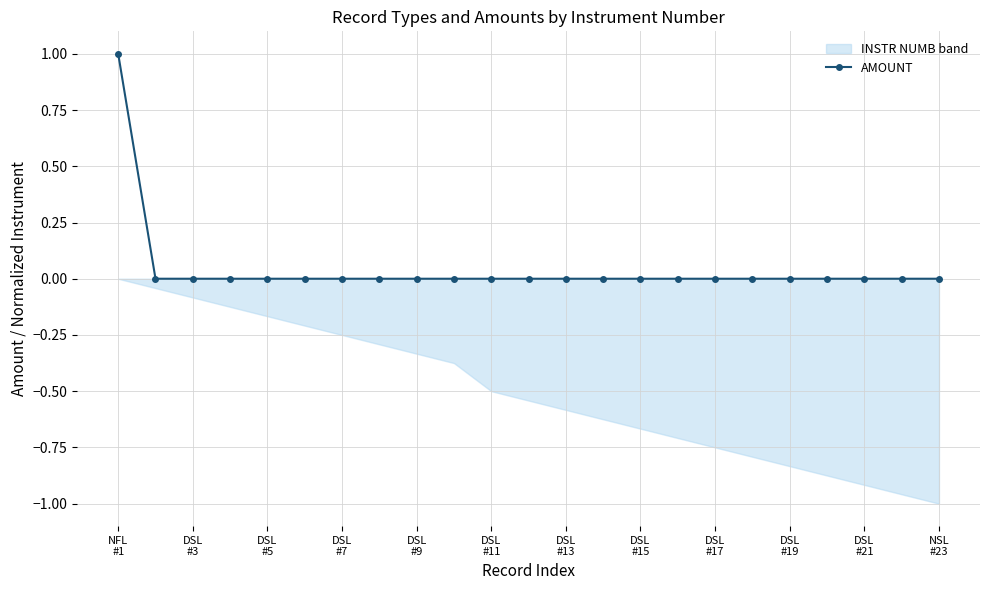

Between NFL
#1 and DSL
#5, which is larger?

NFL
#1